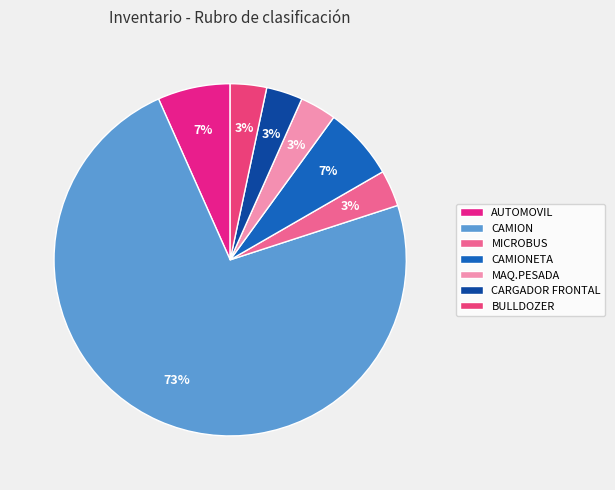

To the nearest percent, what percentage of the pie is BULLDOZER?

3%